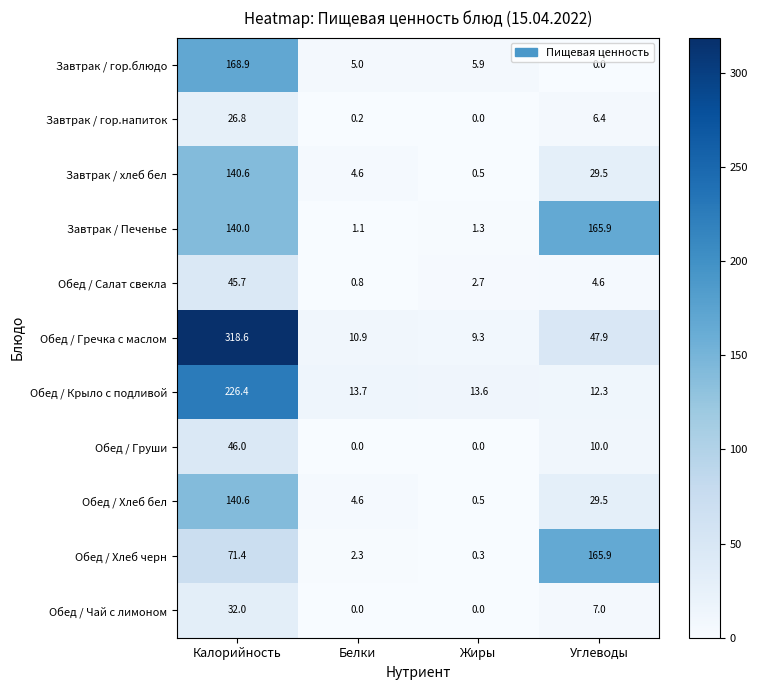

Which label corresponds to the largest value in the chart?

Калорийность